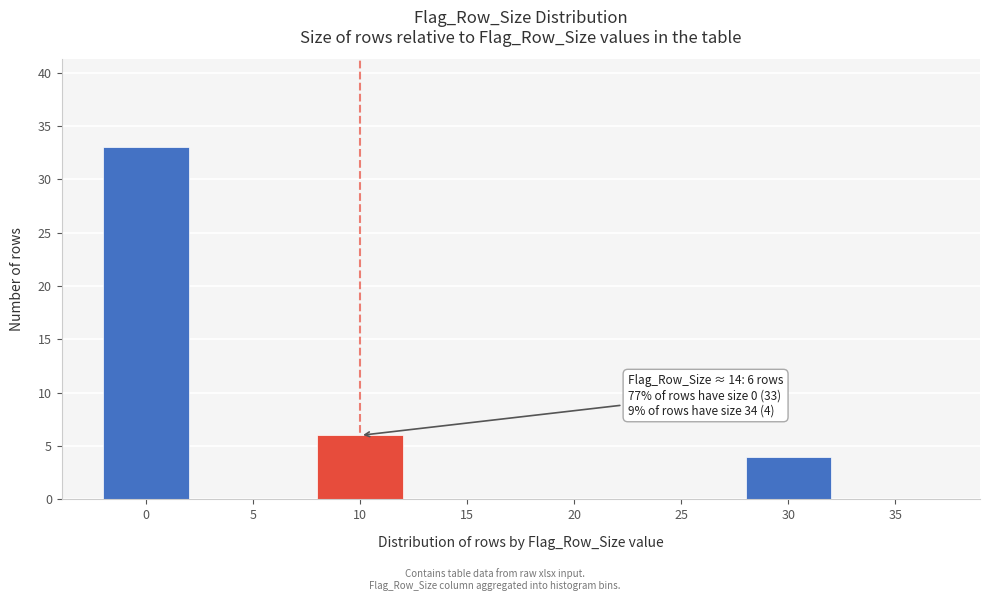

Reading right to left, transcribe all the data shown in this chart.

35=0	30=4	25=0	20=0	15=0	10=6	5=0	0=33